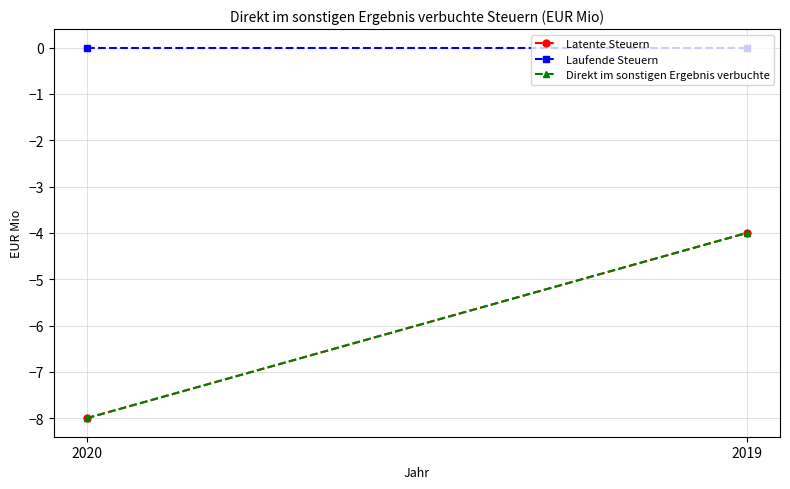

Rank the categories by Latente Steuern value from lowest to highest.

2020, 2019